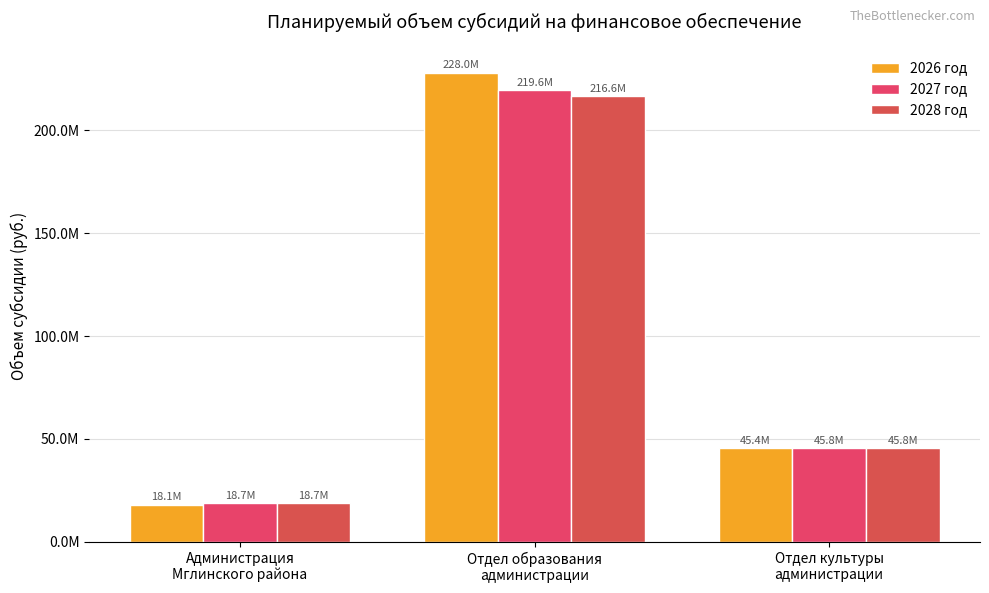

What are all the series names shown in the legend?

2026 год, 2027 год, 2028 год